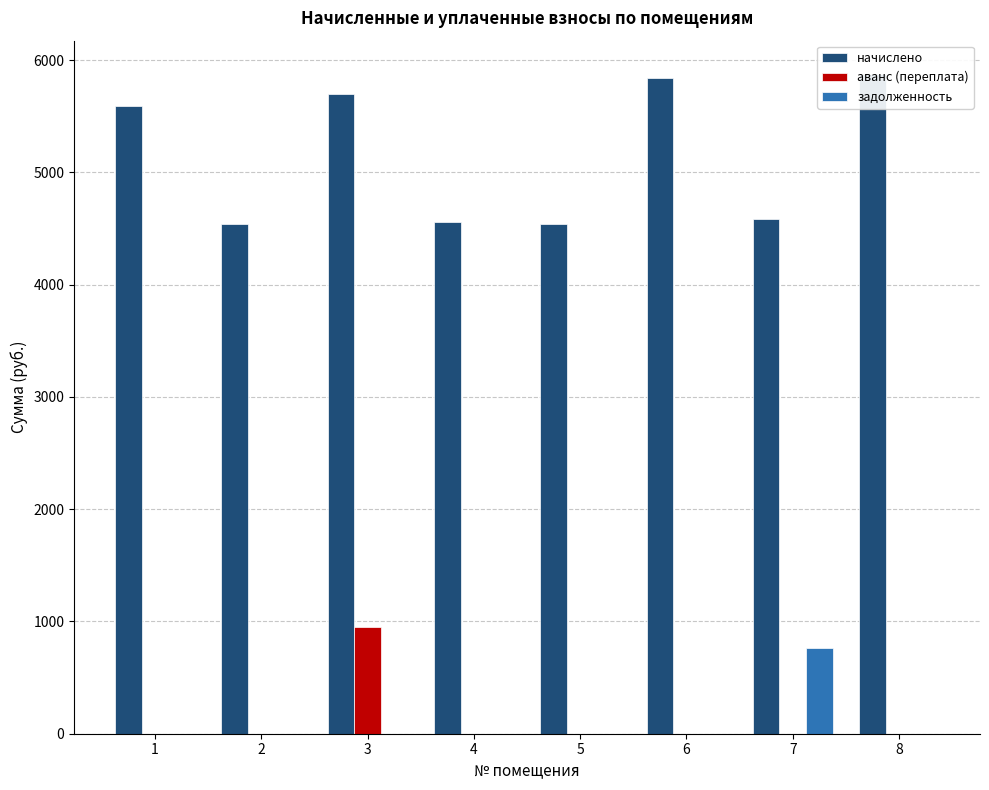

What is the sum of all начислено values?

41217.8